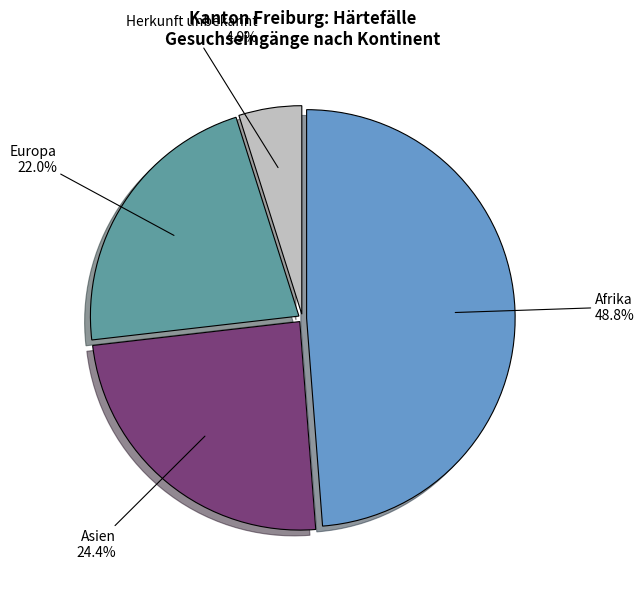

To the nearest percent, what is the difference between the Europa and Asien slice percentages?

2%